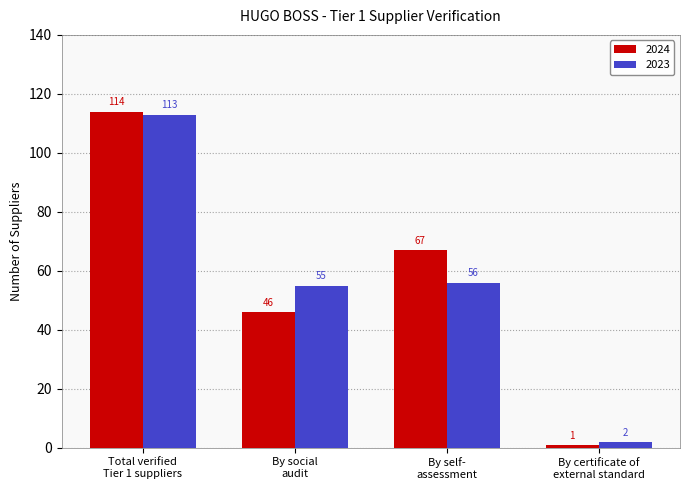

What is the sum of all 2023 values?

226